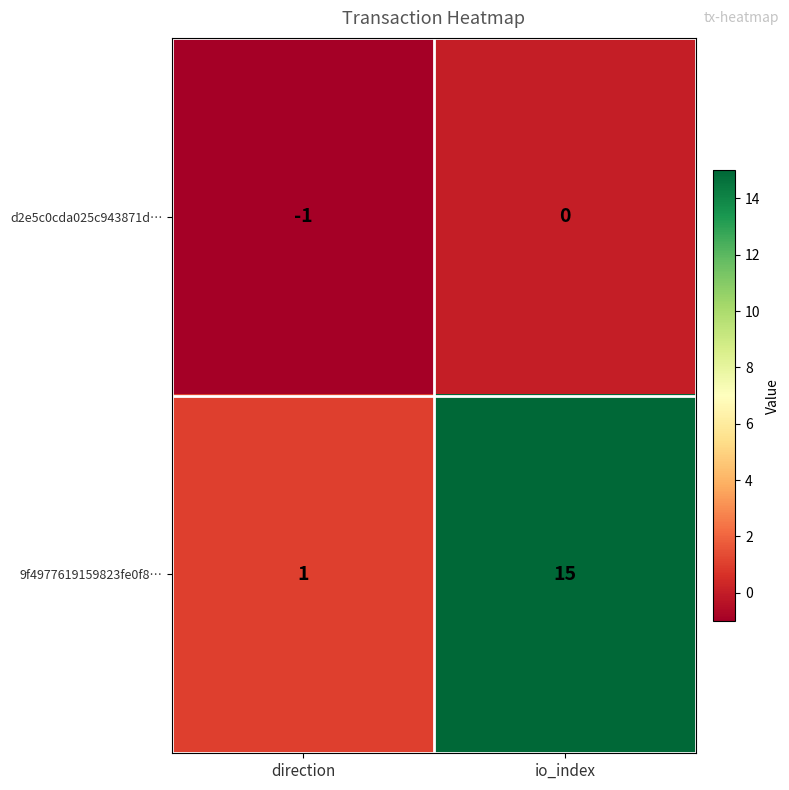

The 9f4977619159823fe0f8… series shows 1 at direction. True or false?

True